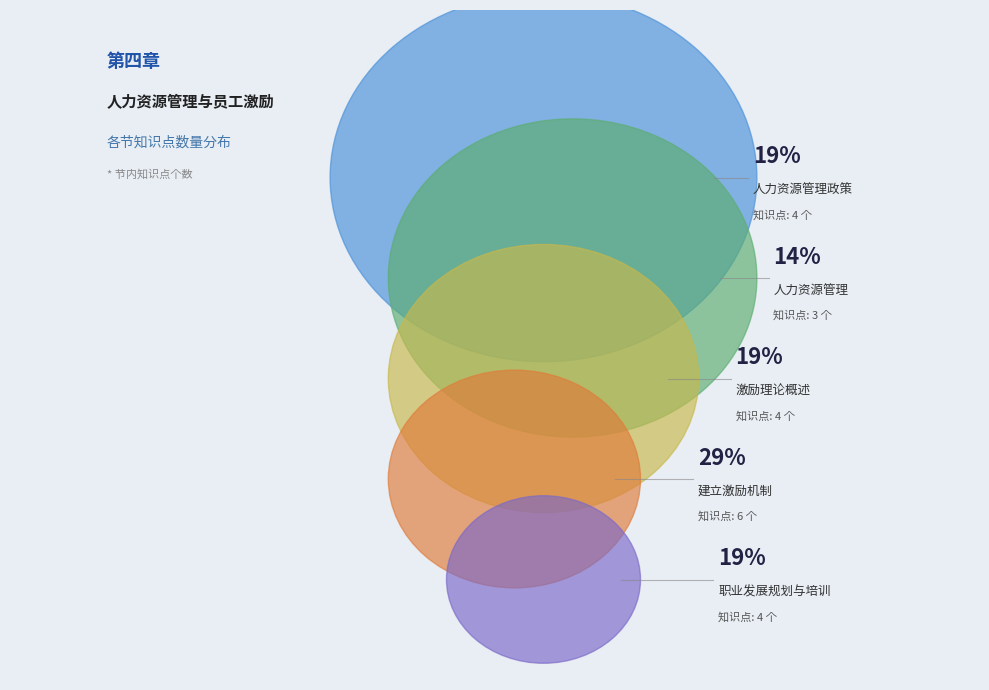

How much of the chart is everything except 建立激励机制?

71.4%